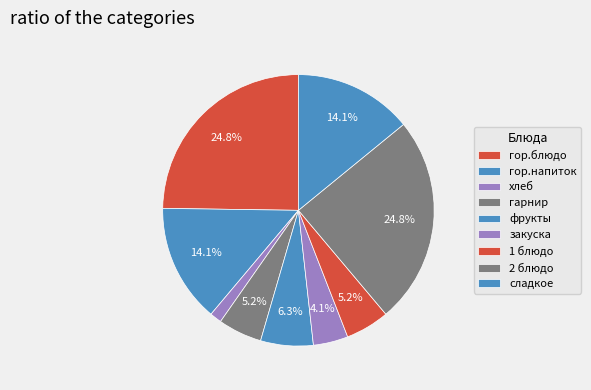

Count the number of slices in the pie.

9